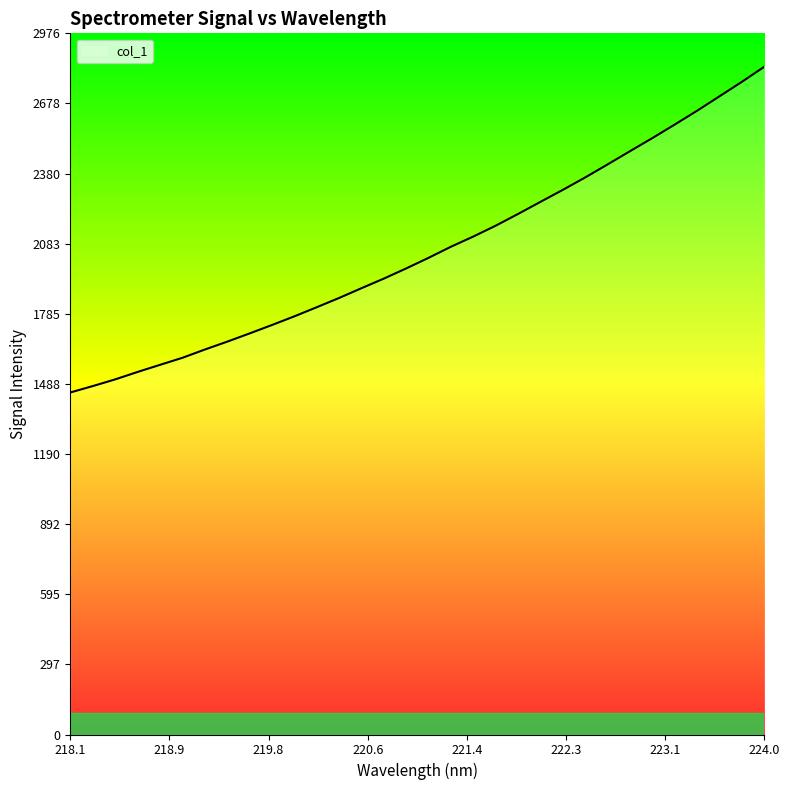

What is the greatest value displayed?

2834.4